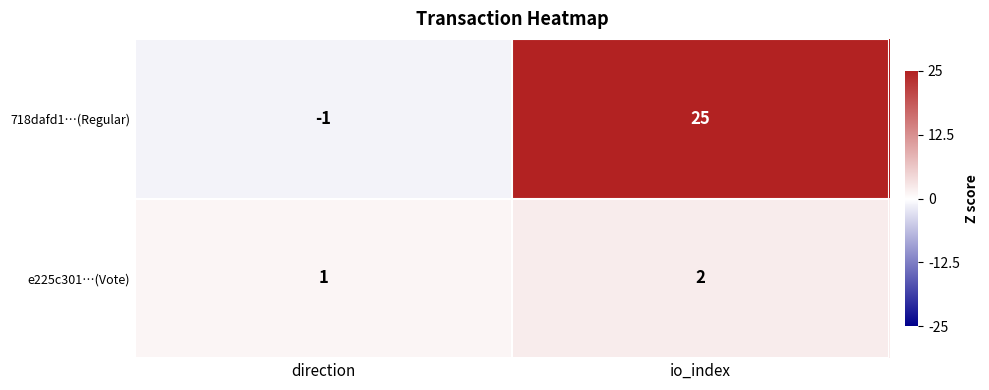

At which category is the sum across all series the highest?

io_index